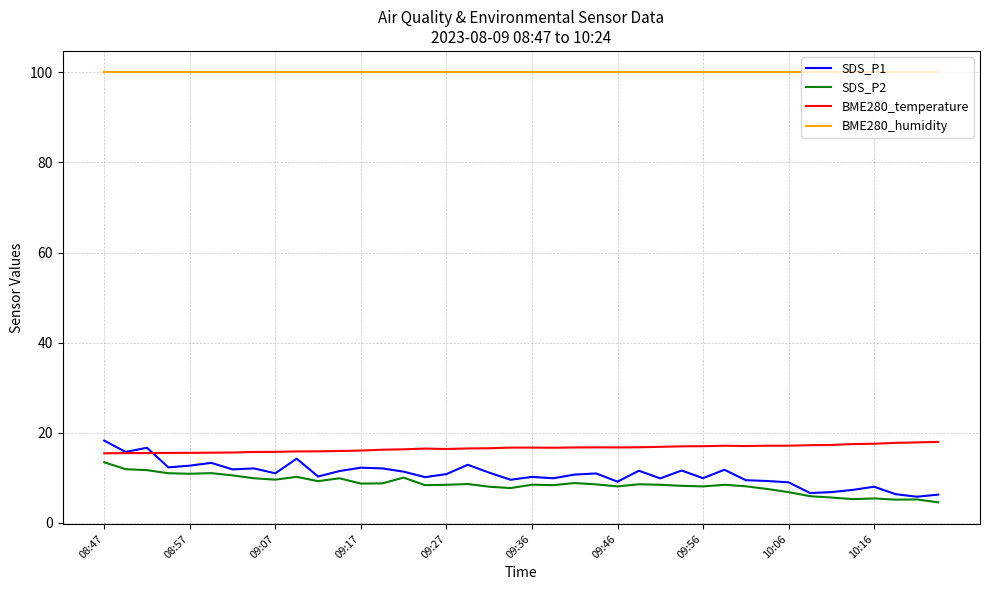

Which series has the largest range (max minus min)?

SDS_P1